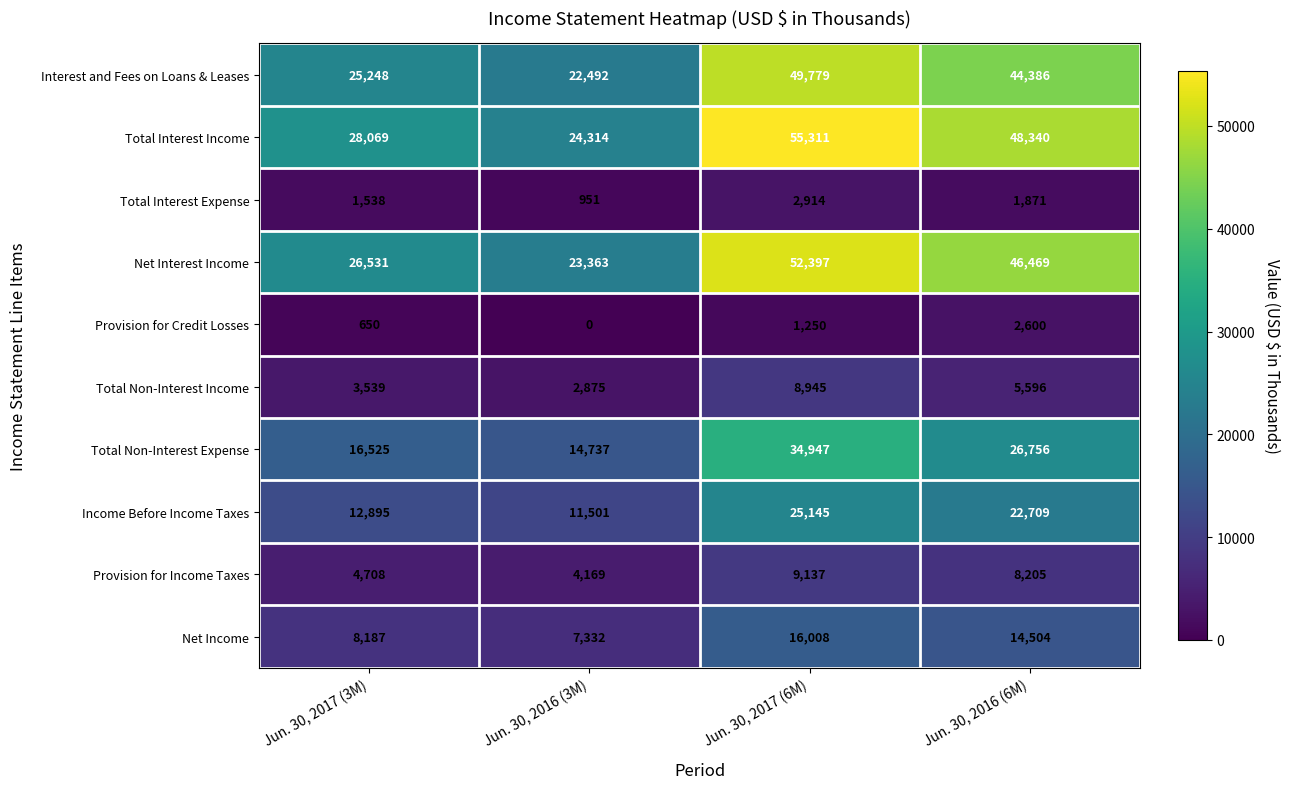

What is the lowest value of the Interest and Fees on Loans & Leases series?

22492